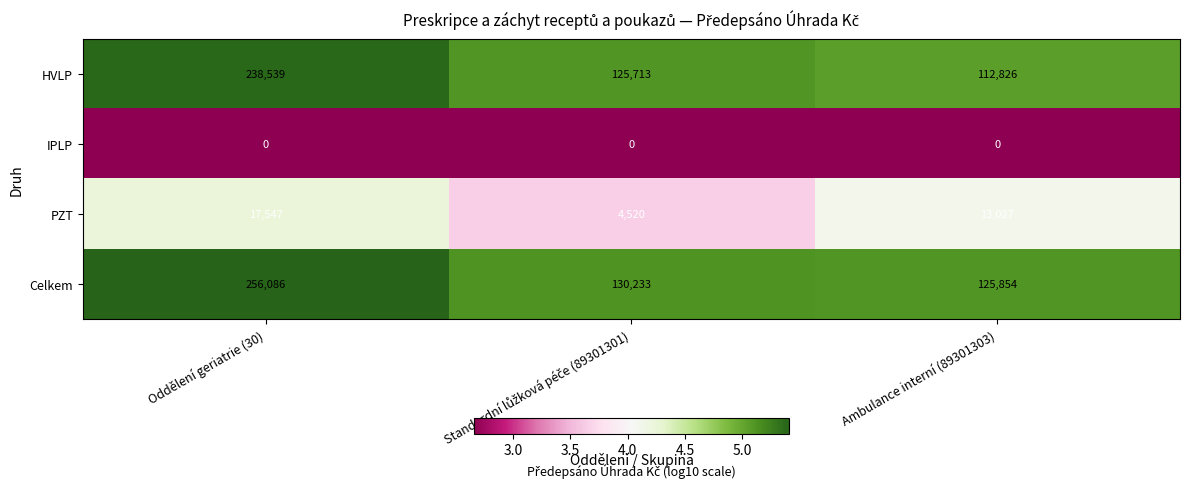

Which series has the largest total across all categories?

Celkem